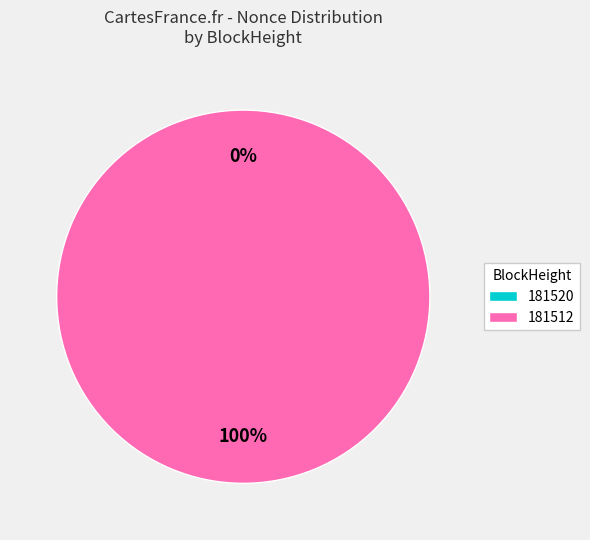

Does any single category account for the majority?

Yes